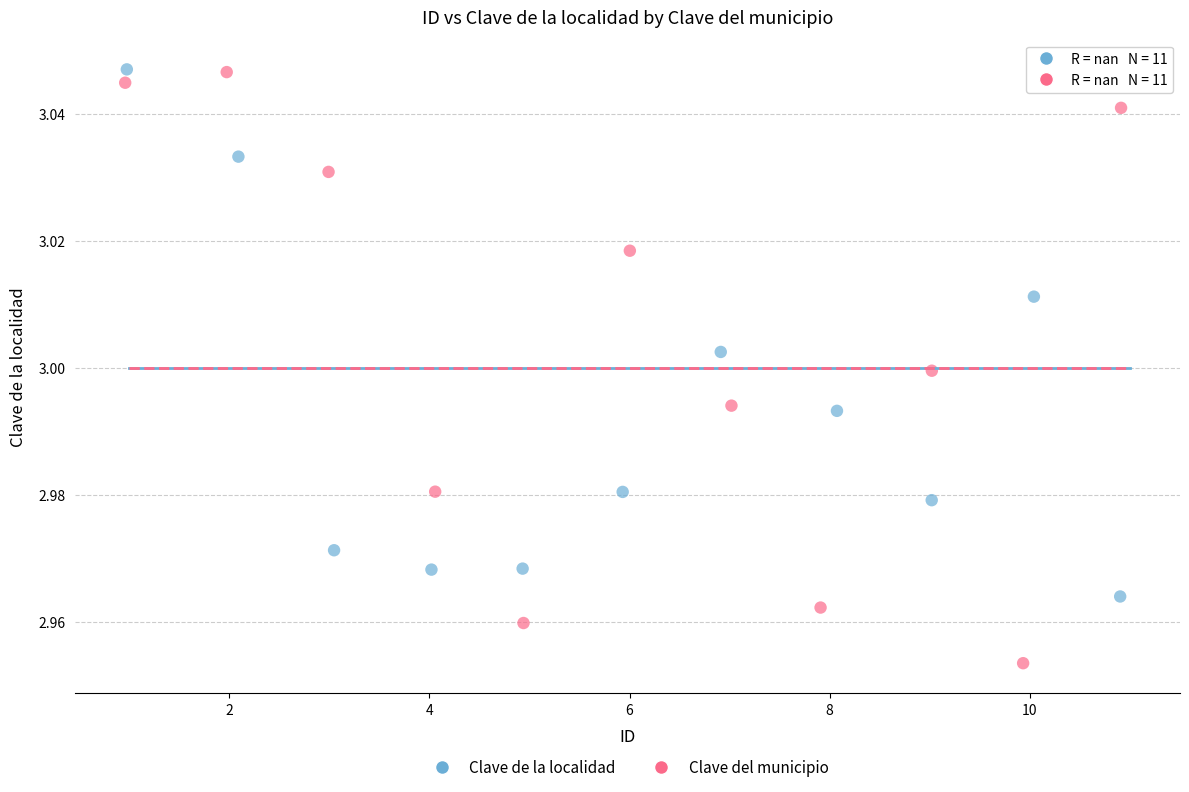

Which series has the widest spread of Y values?

Clave del municipio